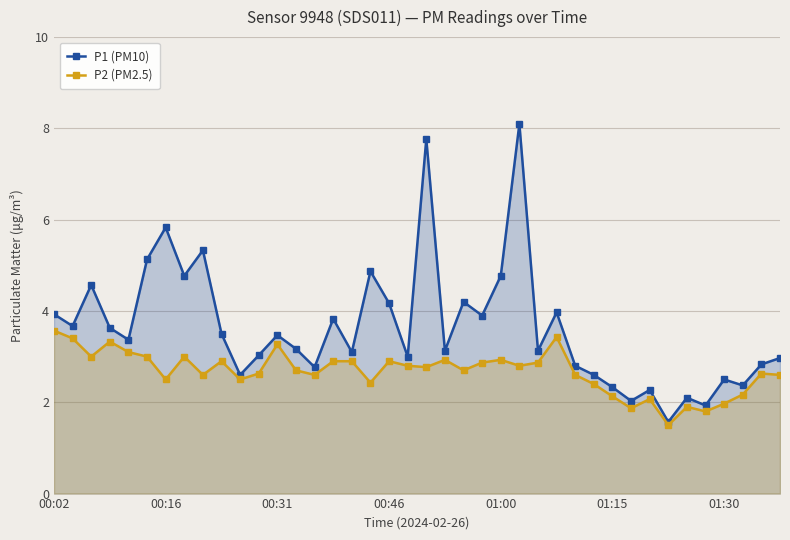

What is the minimum value for P2 (PM2.5)?

1.5